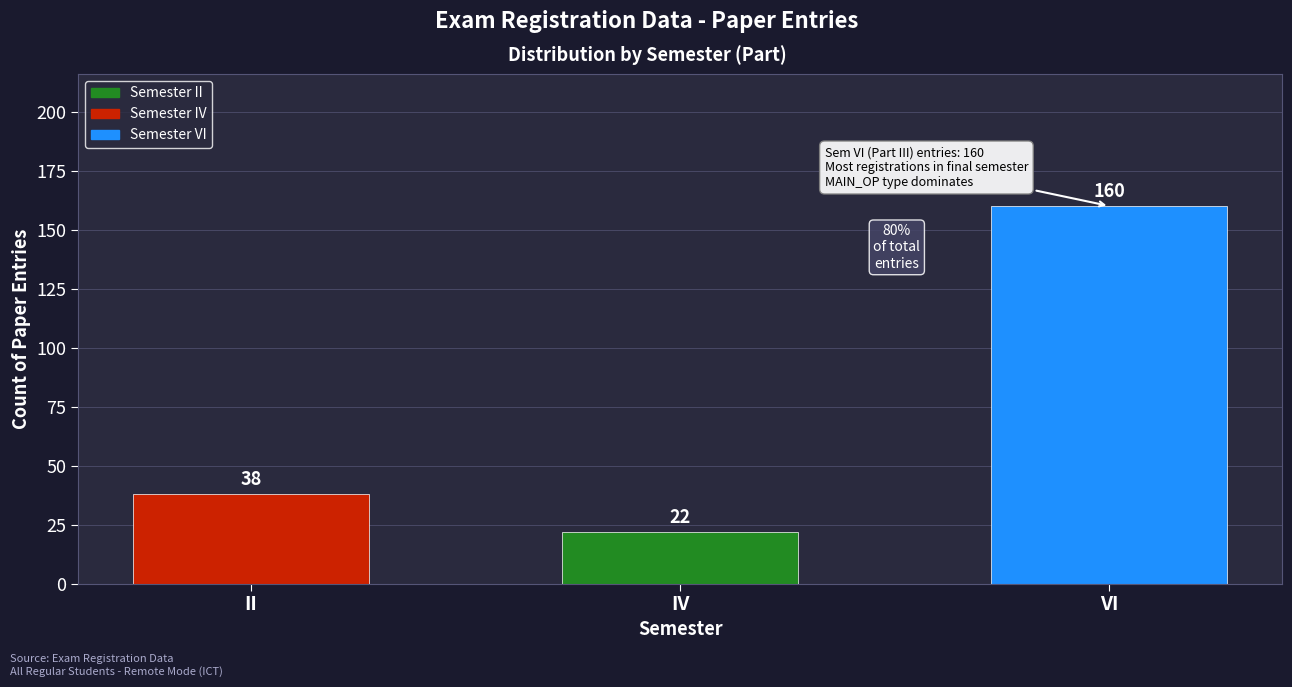

What is the maximum value shown in the chart?

160